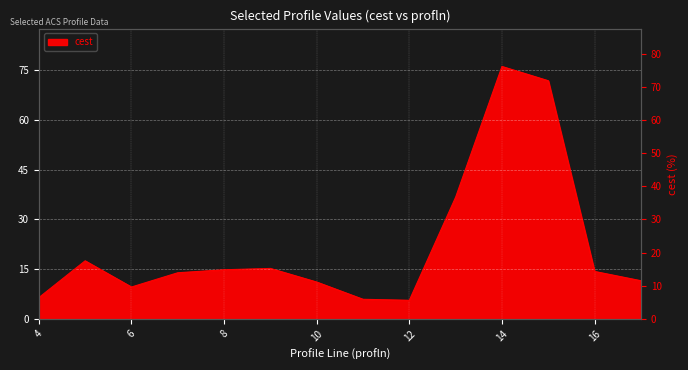

Rank the categories by value from lowest to highest.

12, 11, 4, 6, 10, 17, 7, 16, 8, 9, 5, 13, 15, 14